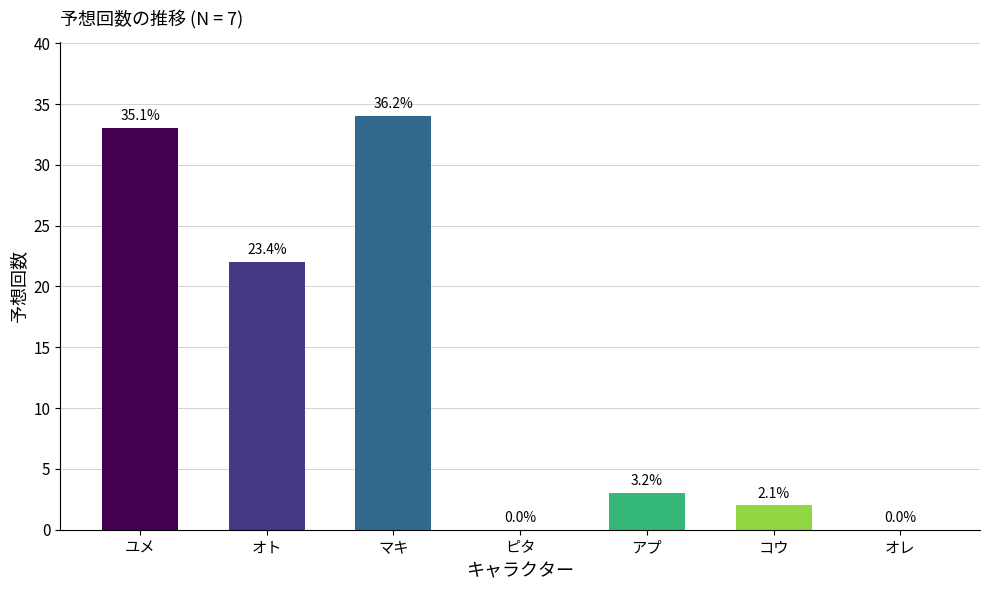

Rank the categories by value from lowest to highest.

ピタ, オレ, コウ, アプ, オト, ユメ, マキ